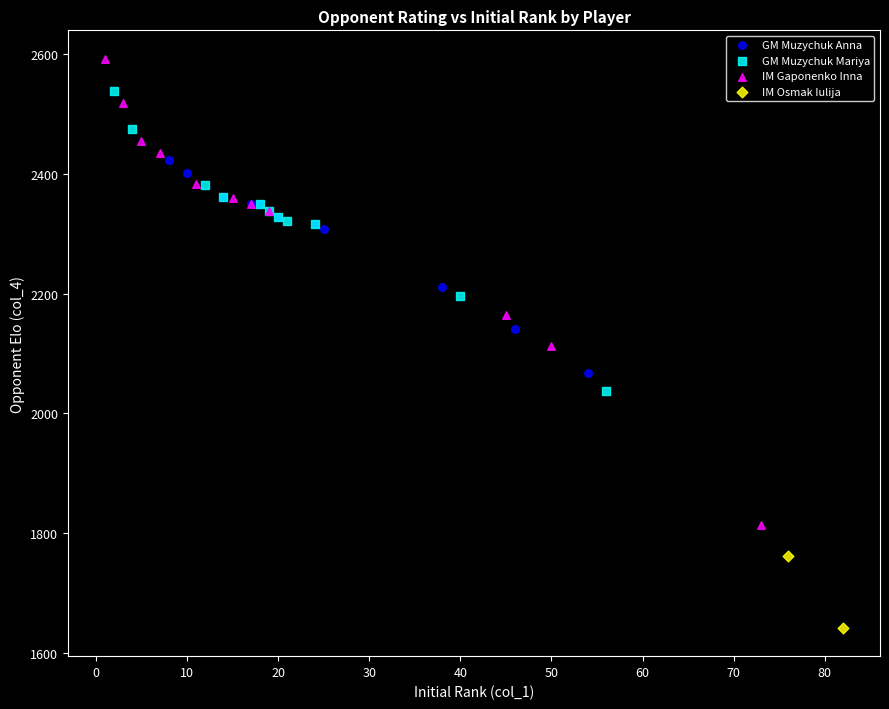

Which series has the widest spread of Y values?

IM Gaponenko Inna